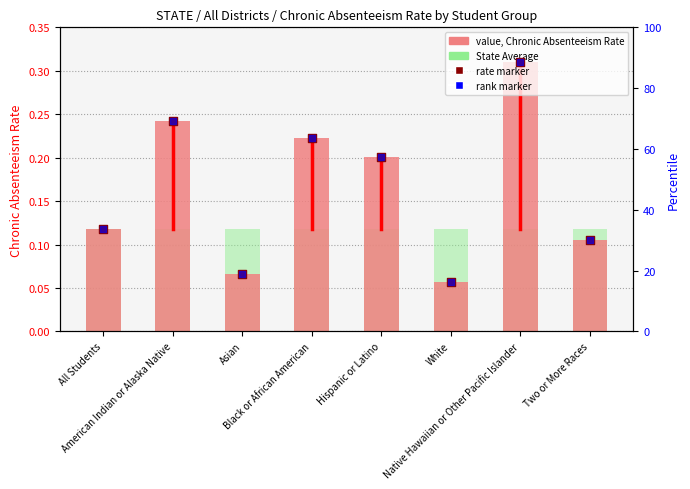

At how many categories does at least one series exceed 47?

4